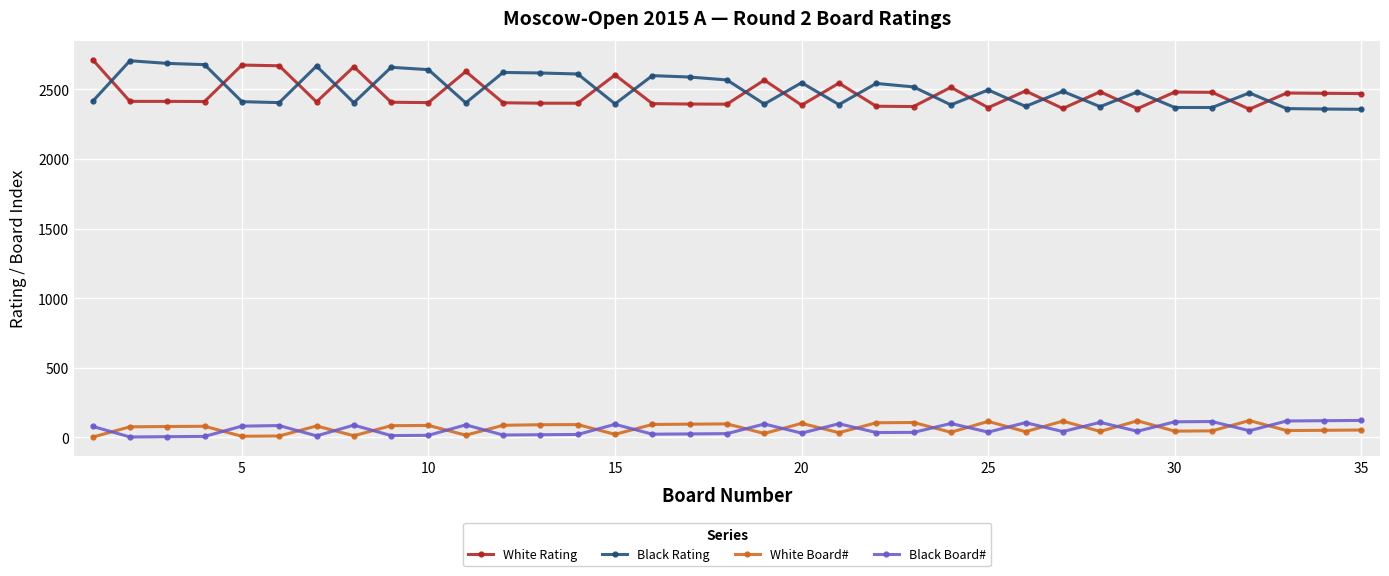

True or false: White Rating has more than 0 interior local peaks.

True